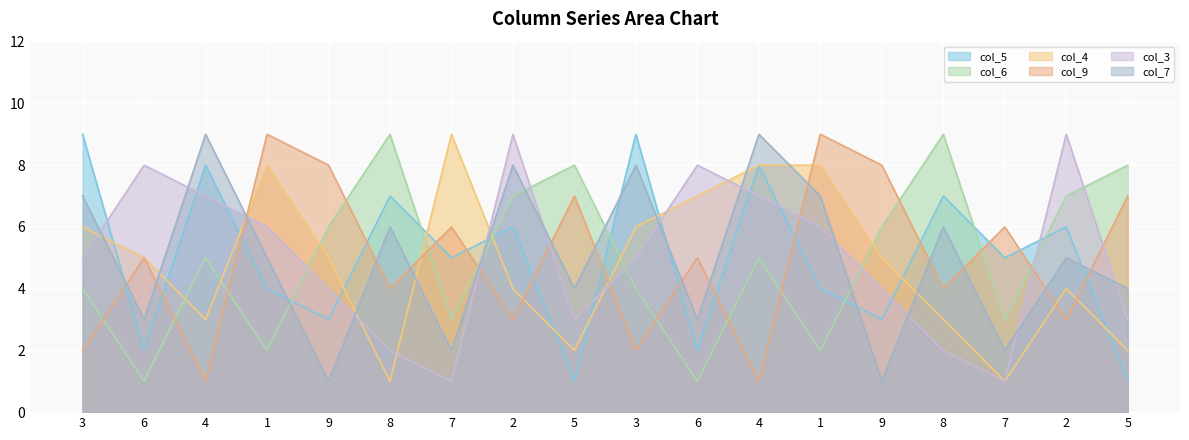

At how many categories does at least one series exceed 5?

18